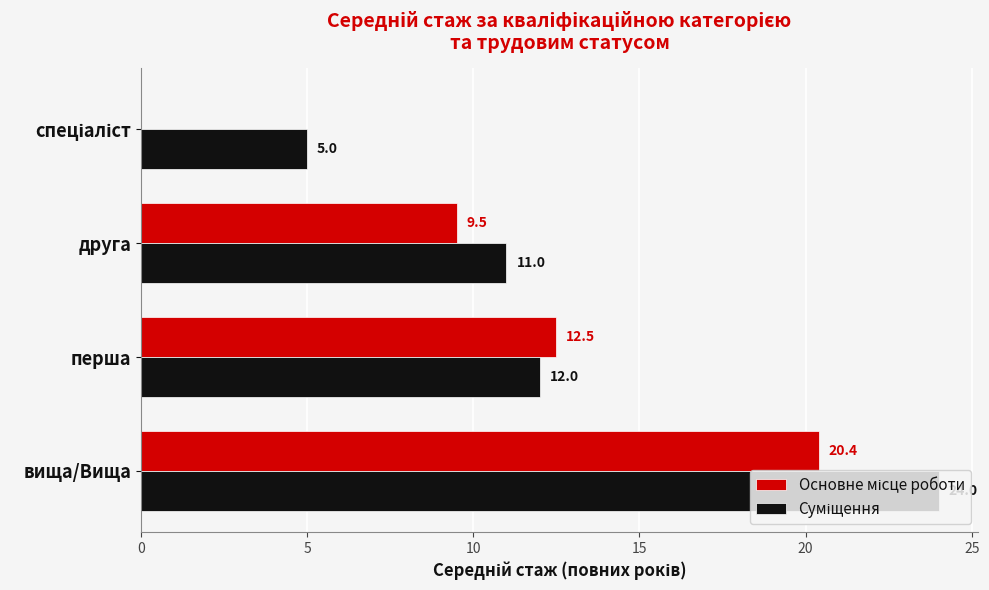

At which category is the sum across all series the highest?

вища/Вища